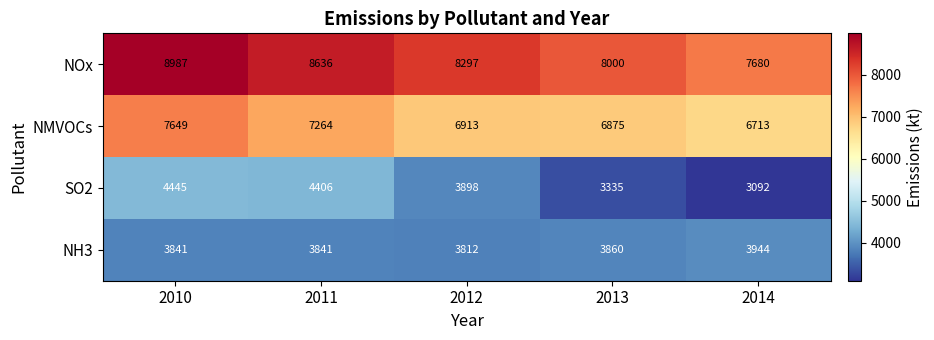

The NMVOCs series shows 7264 at 2011. True or false?

True